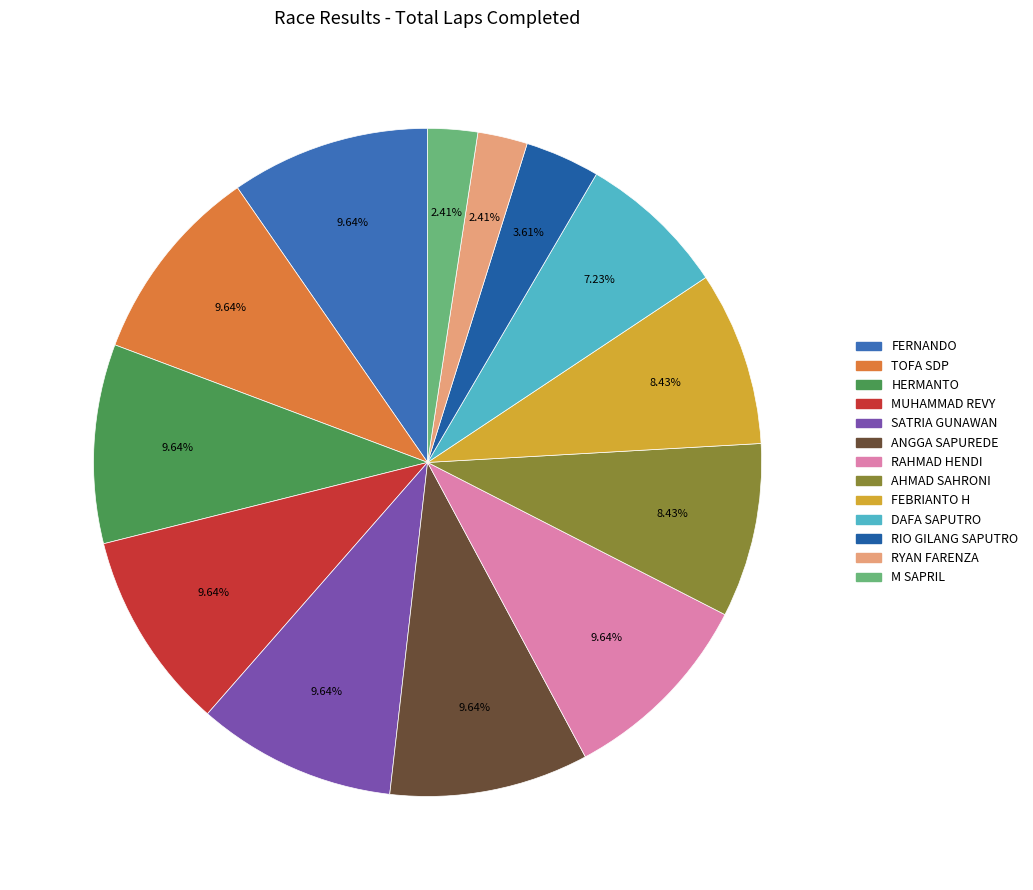

What percentage is the RAHMAD HENDI slice, to the nearest percent?

10%